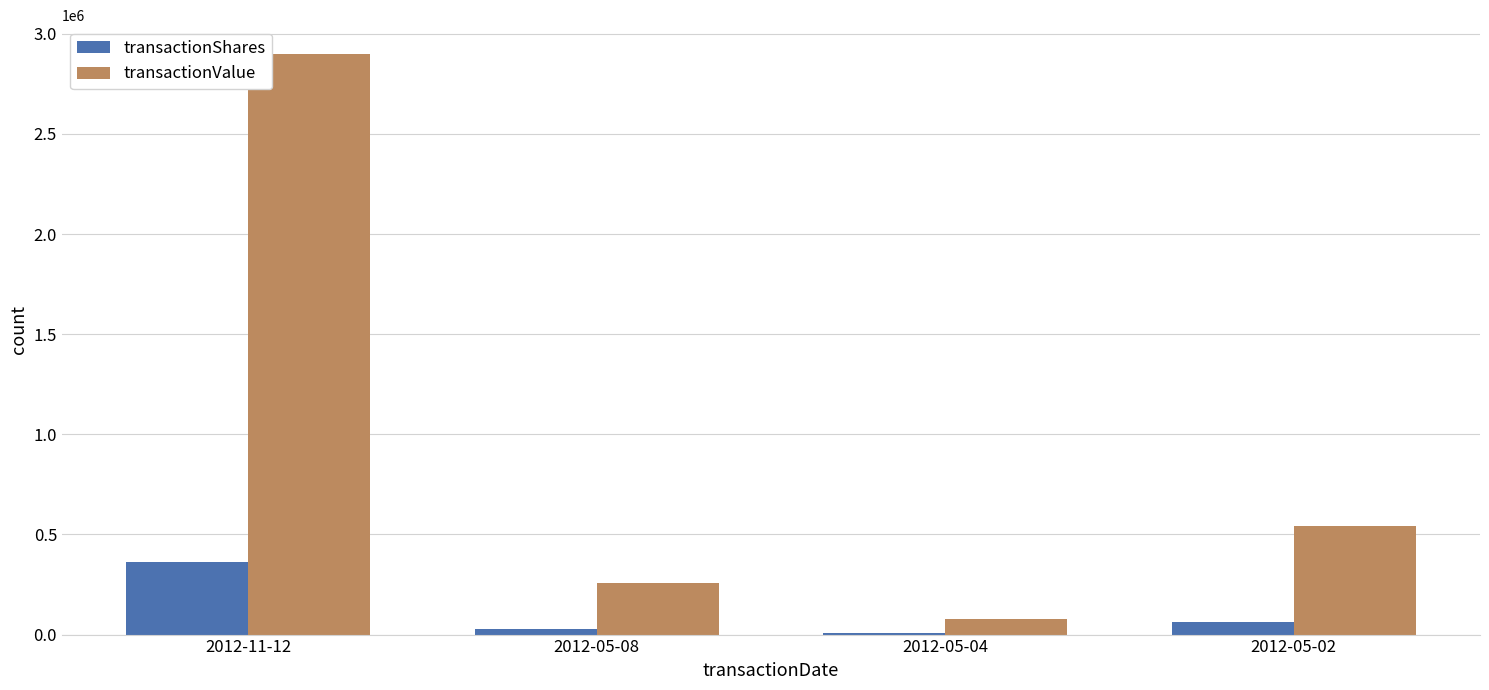

Reading right to left, what are all the values shown in this chart?

transactionShares: 2012-05-02=60500	2012-05-04=9500	2012-05-08=30000	2012-11-12=360000
transactionValue: 2012-05-02=542080	2012-05-04=79130	2012-05-08=255394	2012-11-12=2898000